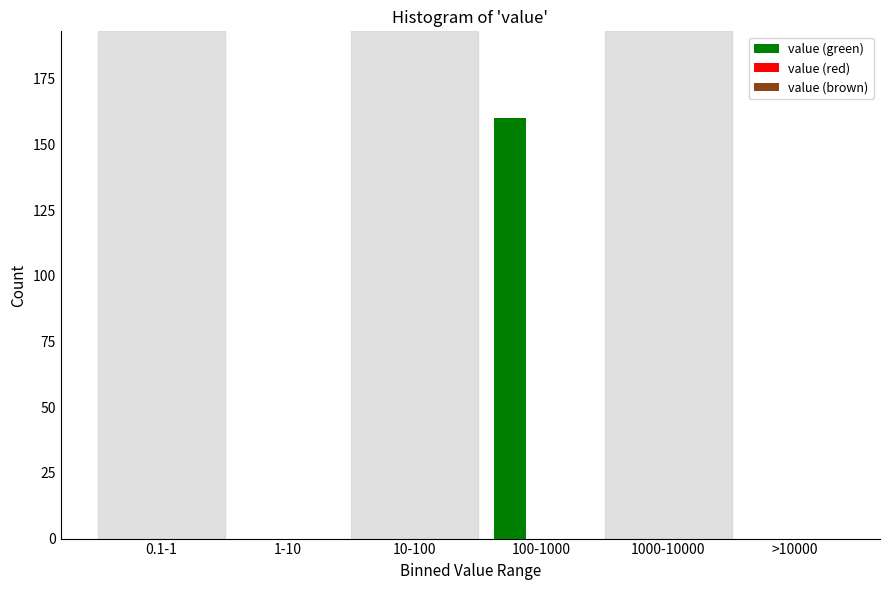

Reading left to right, transcribe all the data shown in this chart.

0.1-1=0	1-10=0	10-100=0	100-1000=160	1000-10000=0	>10000=0